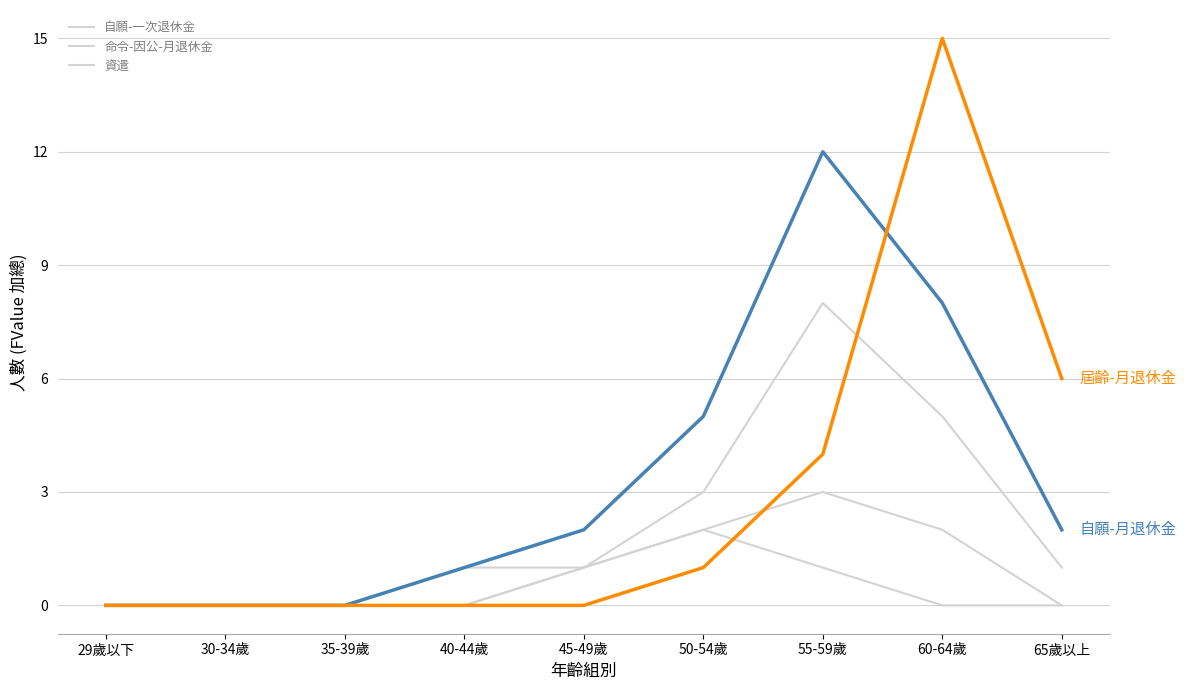

Is this an area chart (filled region under the line)?

No